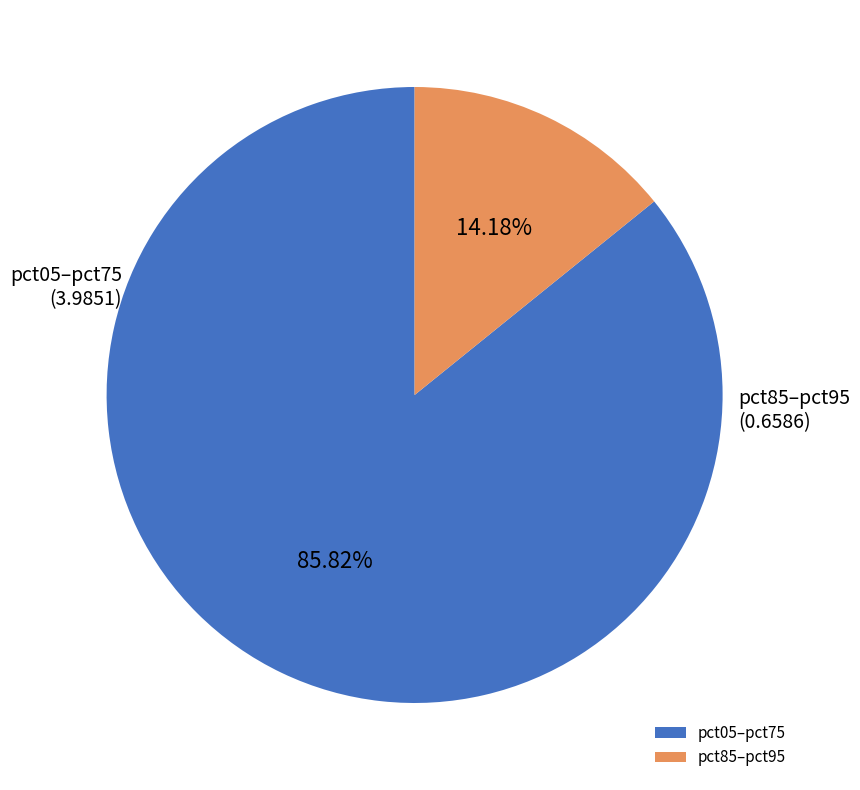

Which slice is the largest?

pct05–pct75